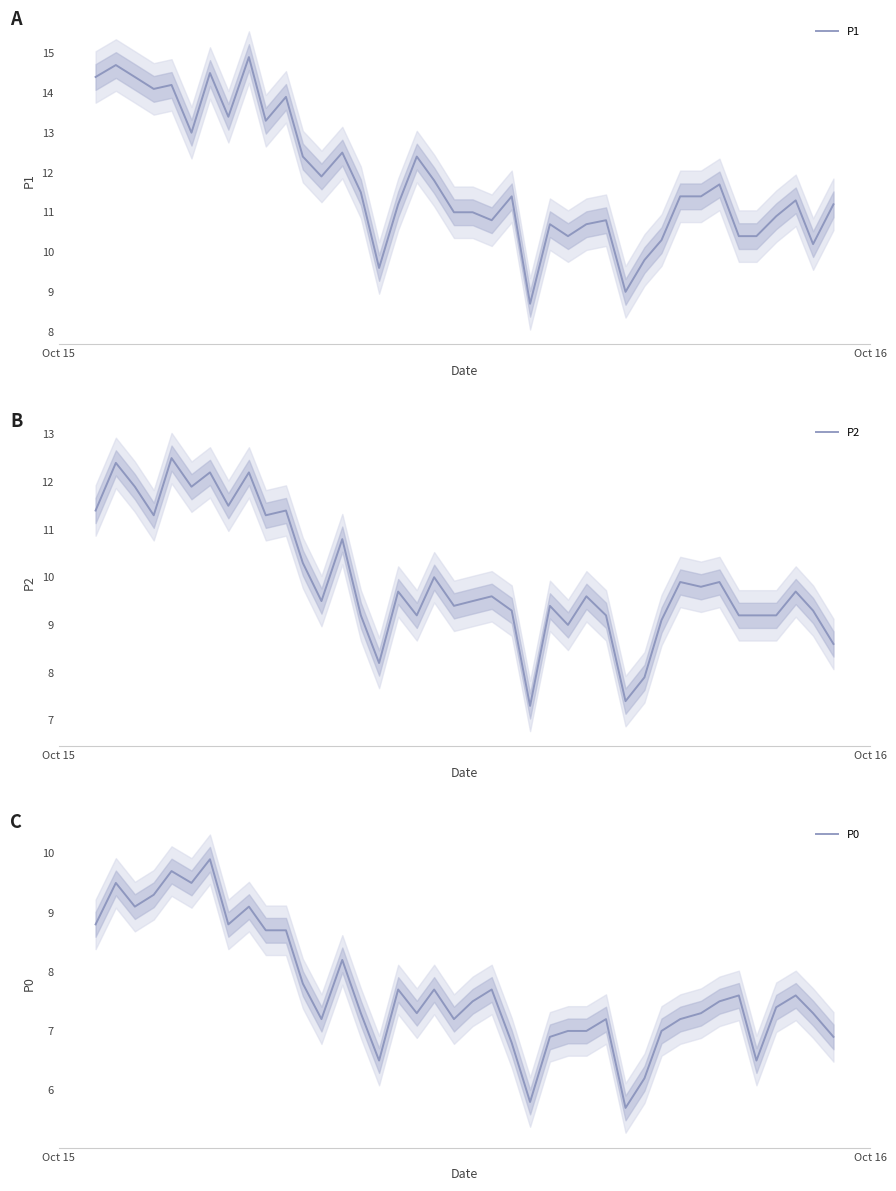

What is the difference between the second highest and second lowest values in the P1 series?

5.7